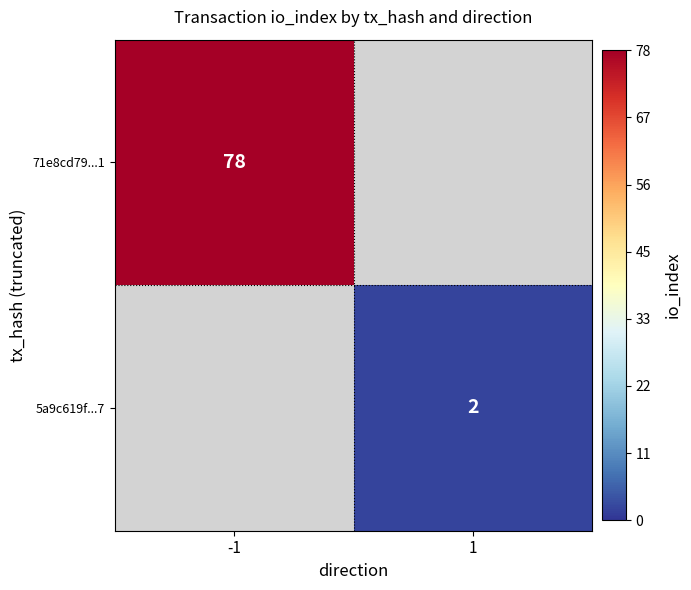

At how many categories does at least one series exceed 18?

1